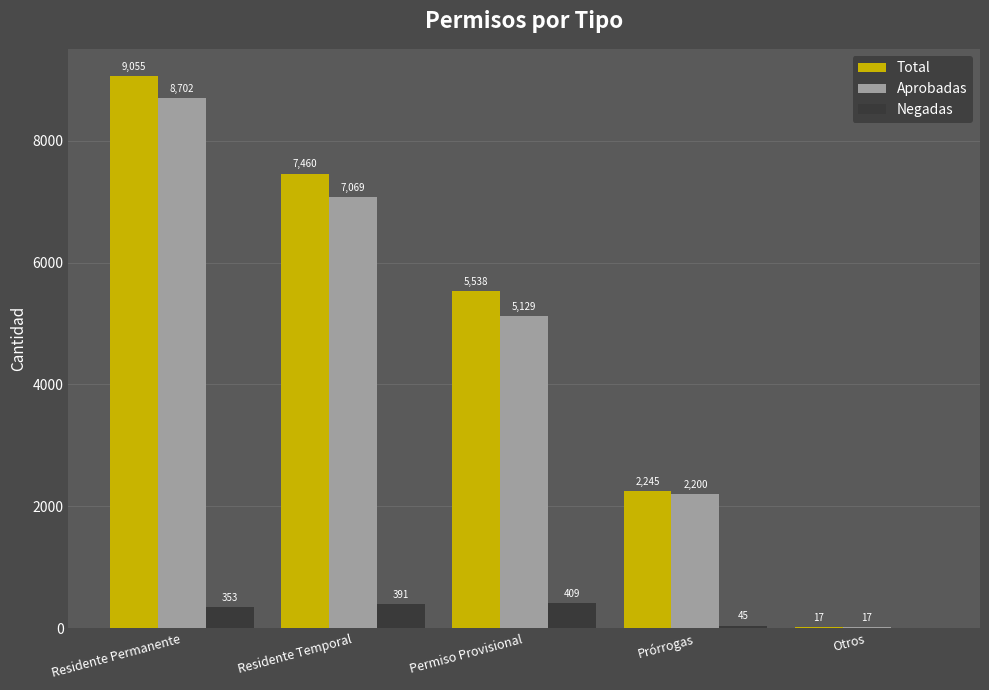

The Aprobadas series shows 10570 at Residente Temporal. True or false?

False